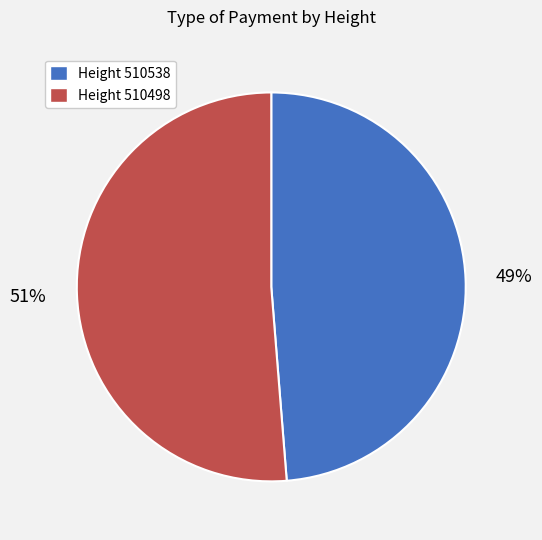

Is there any slice that represents more than half of the pie?

Yes